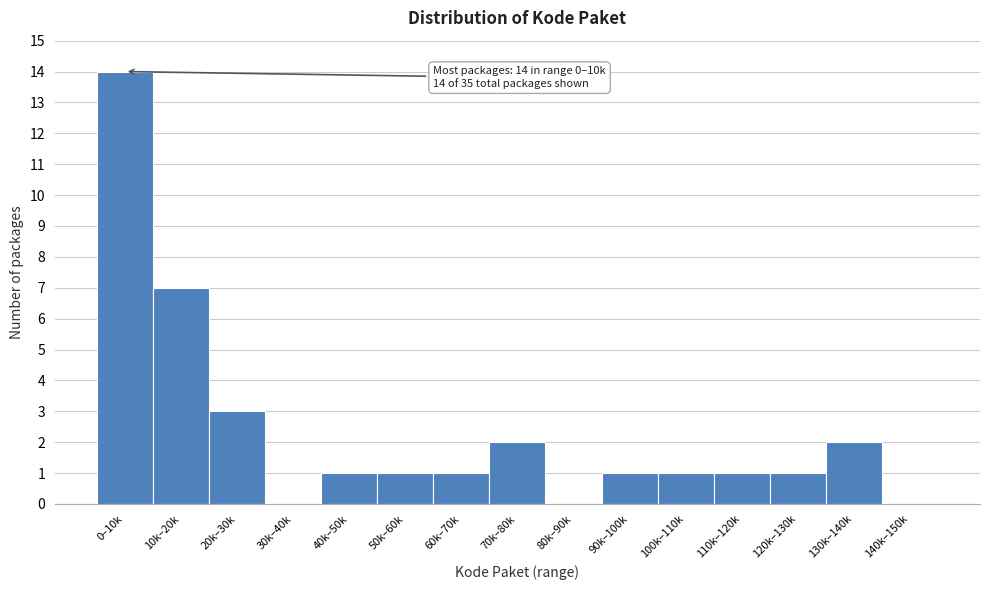

Reading right to left, what are all the values shown in this chart?

140k–150k=0	130k–140k=2	120k–130k=1	110k–120k=1	100k–110k=1	90k–100k=1	80k–90k=0	70k–80k=2	60k–70k=1	50k–60k=1	40k–50k=1	30k–40k=0	20k–30k=3	10k–20k=7	0–10k=14